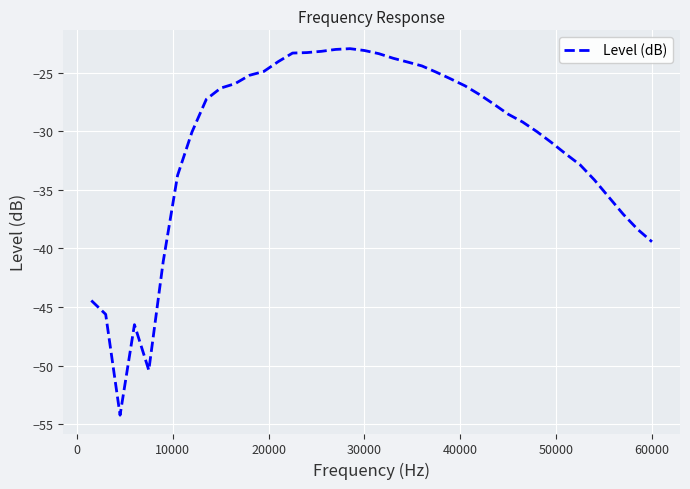

What is the difference between the maximum and minimum values?

31.3